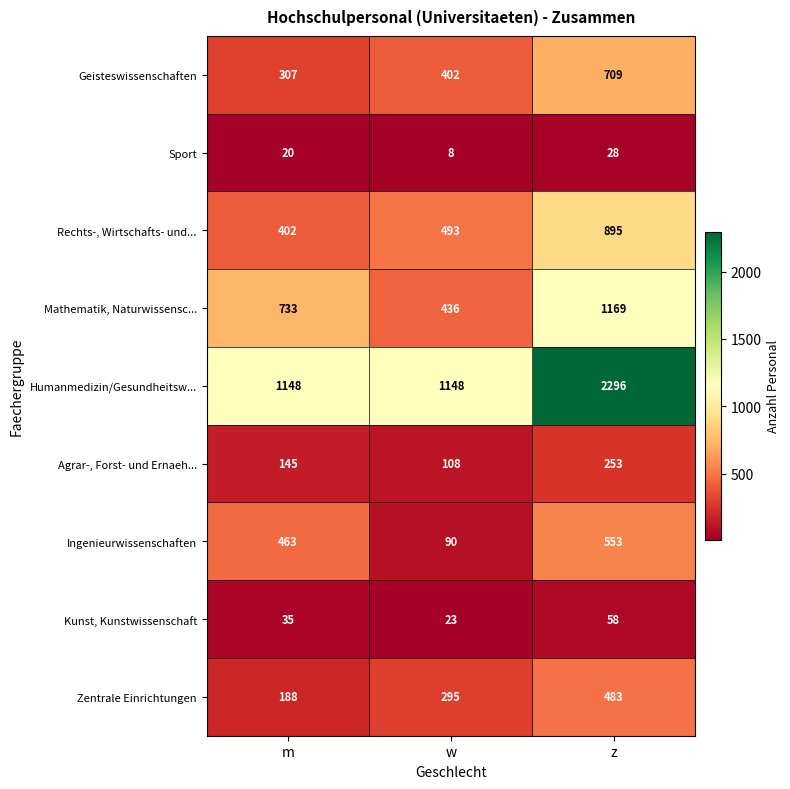

How many series are shown in this chart?

9